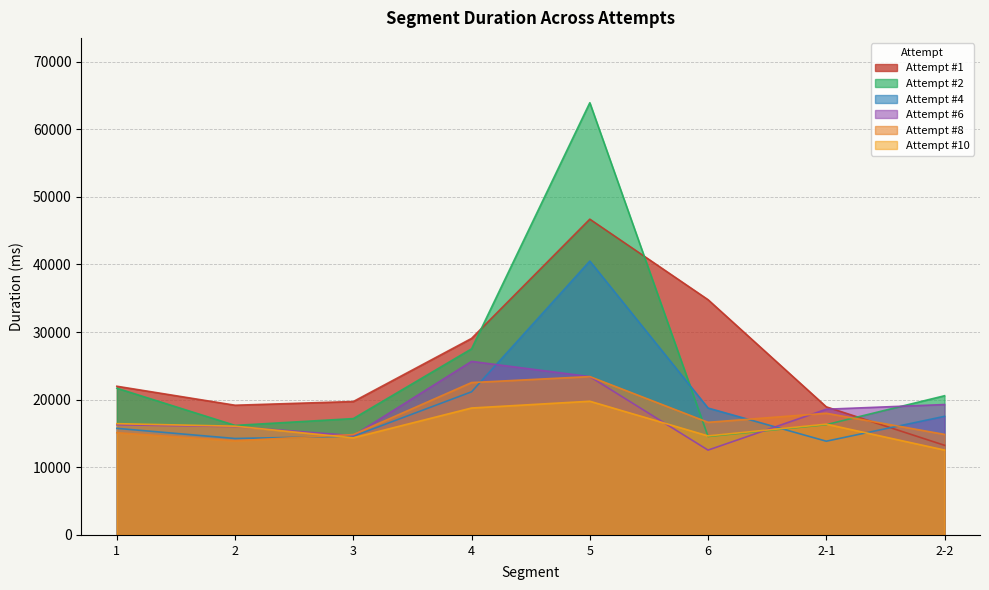

Which series has the largest total across all categories?

Attempt #1